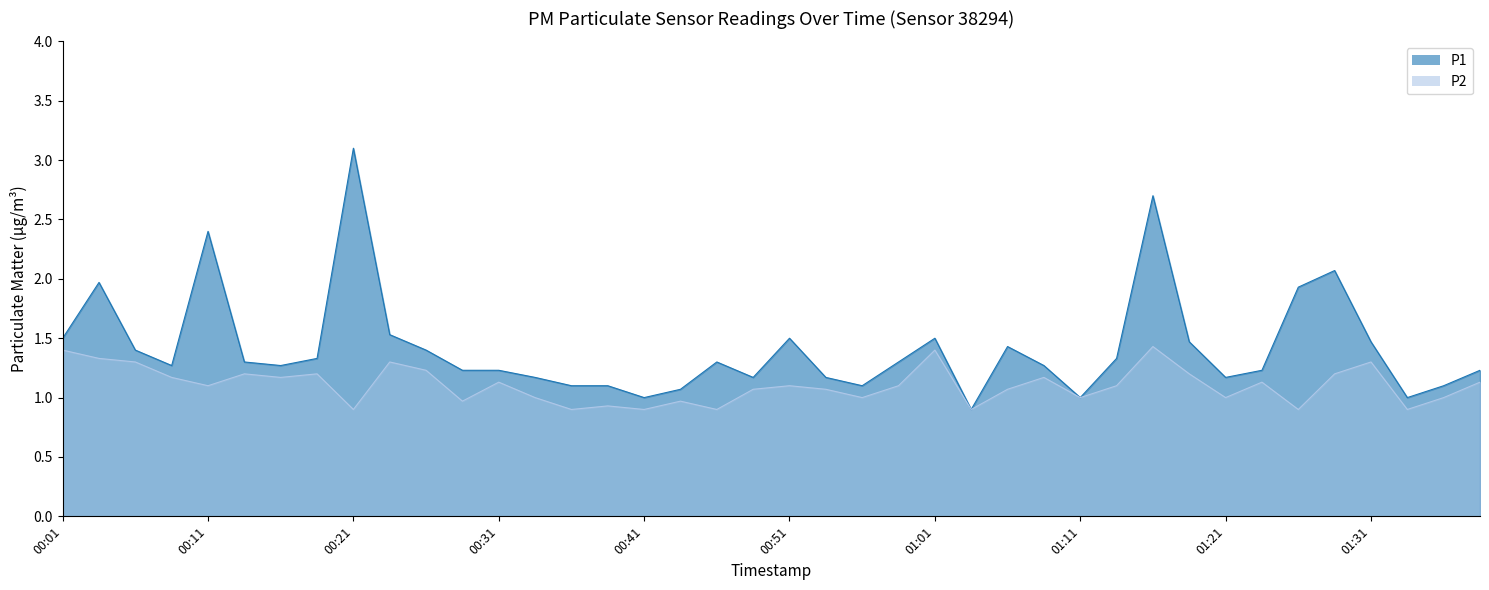

True or false: P2 and P1 cross at least once.

False